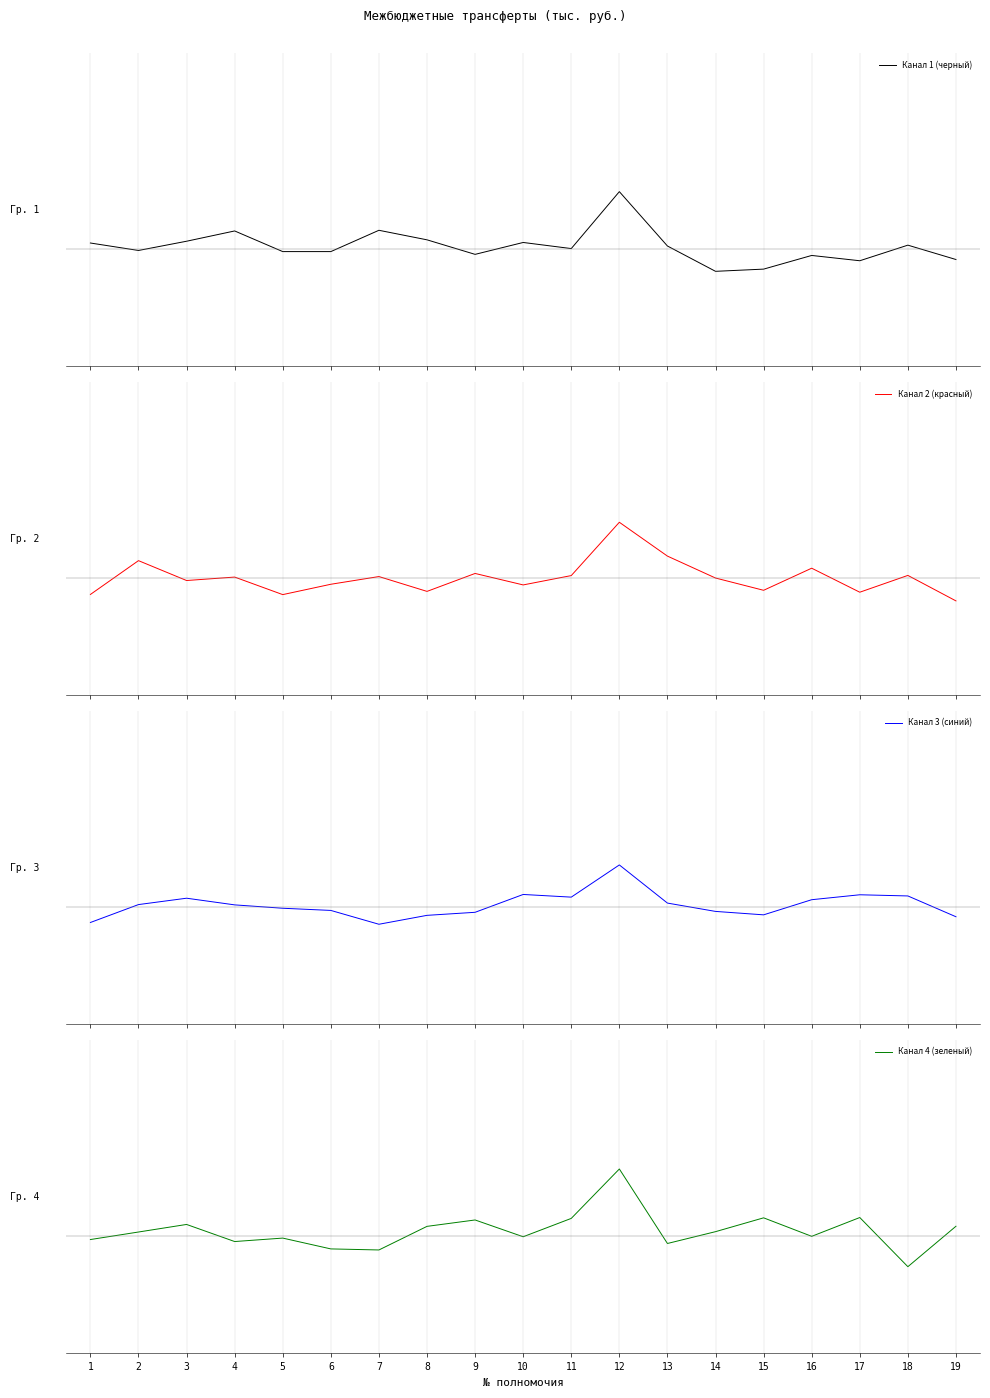

How many times do Канал 3 (синий) and Канал 2 (красный) cross each other?

10